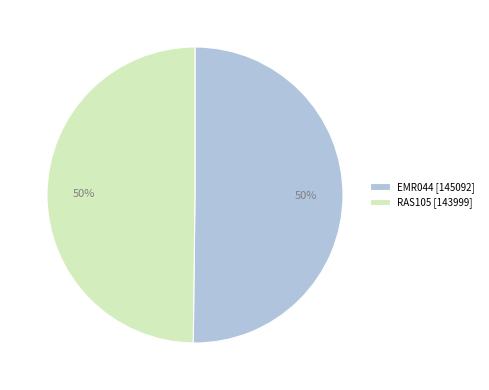

True or false: RAS105 accounts for 50% of the total.

True